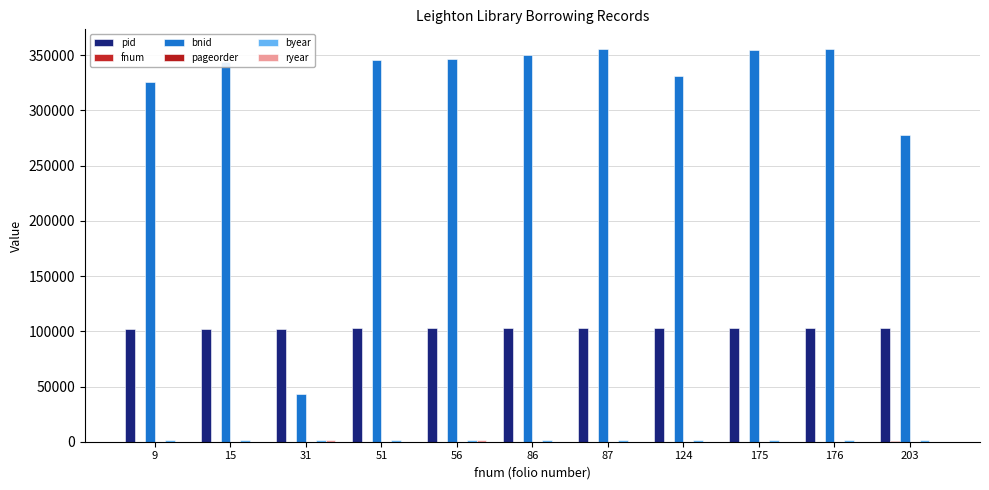

How many data points does each series have?

11